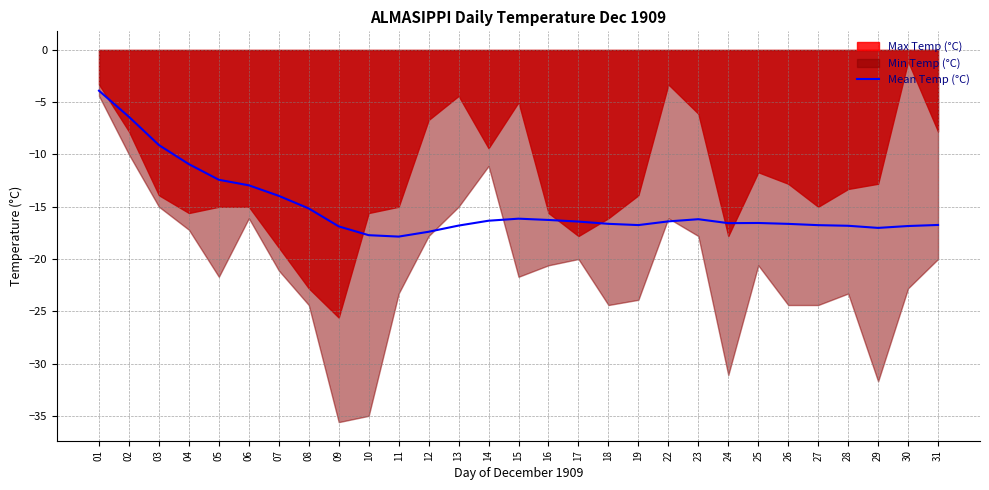

True or false: Mean Temp (°C) has a value of -8.8 at 28.

False